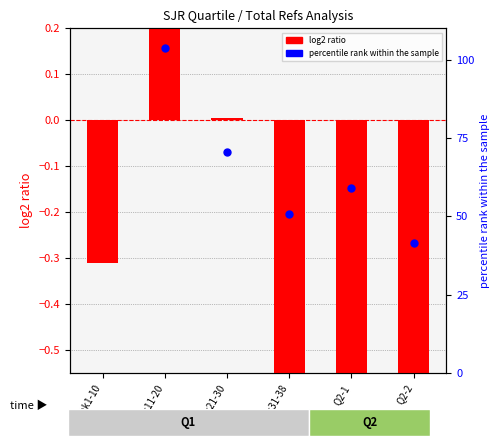

Which series reaches the minimum Y coordinate?

log2 ratio